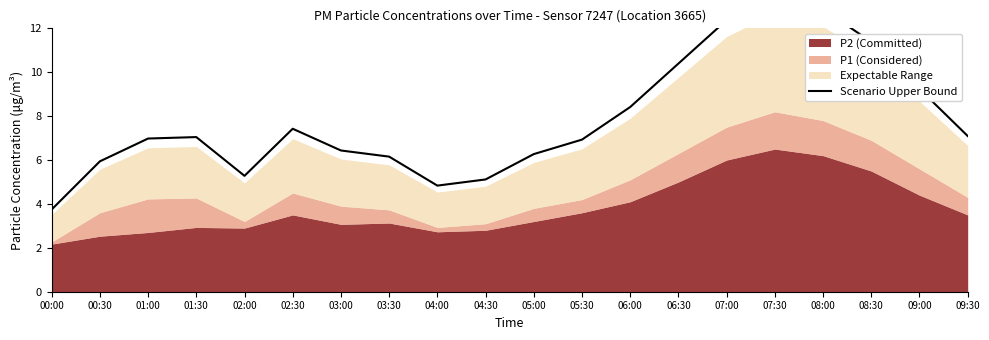

How many lines are shown in the chart?

1